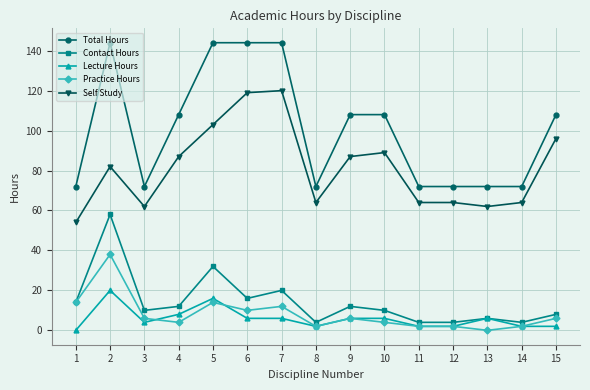

What is the difference between the Contact Hours values at 2 and 4?

46